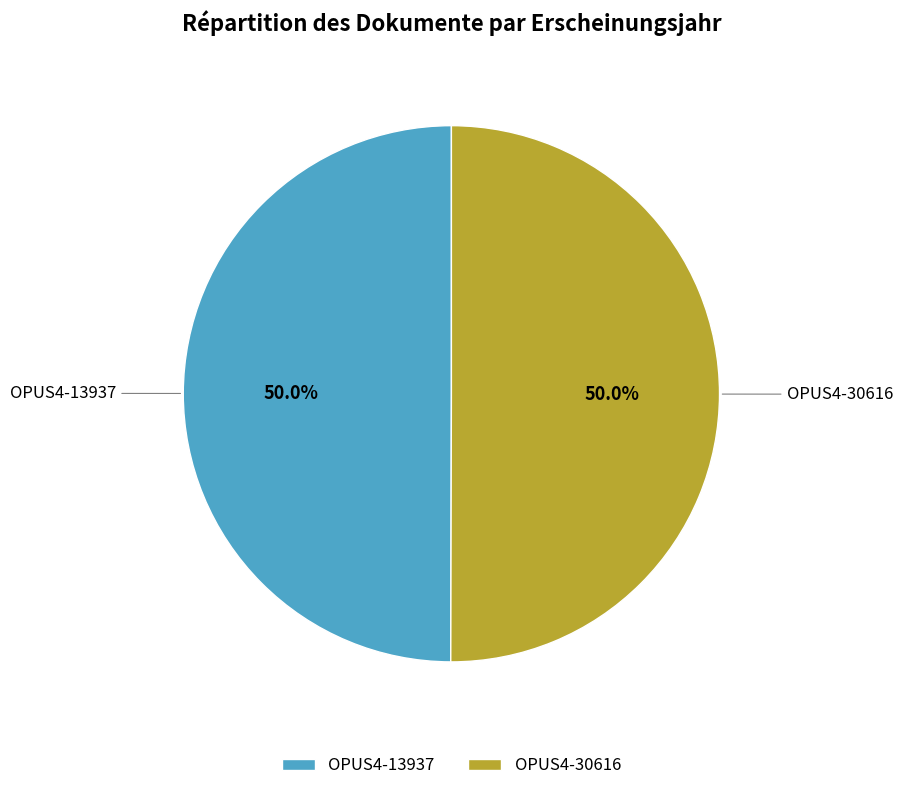

True or false: OPUS4-30616 accounts for 50% of the total.

True